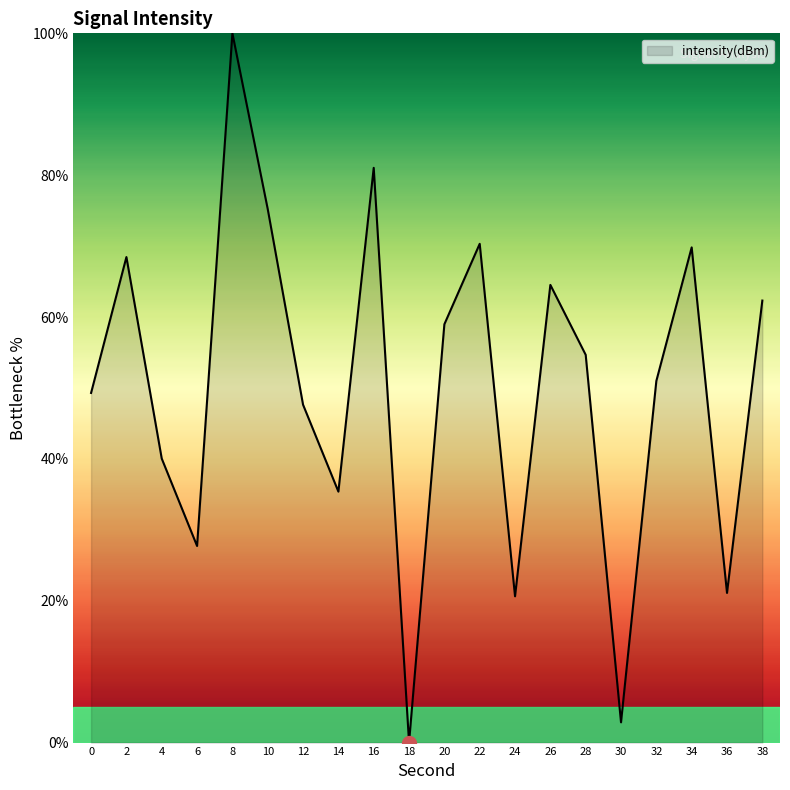

At which category does the chart reach its peak across all series?

8